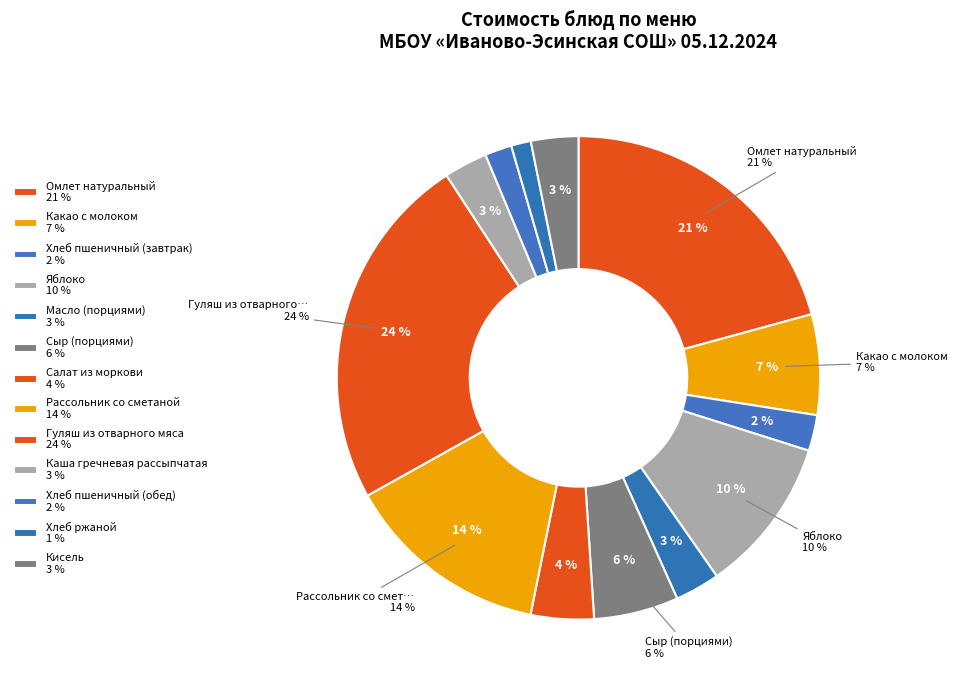

Count the number of slices in the pie.

13